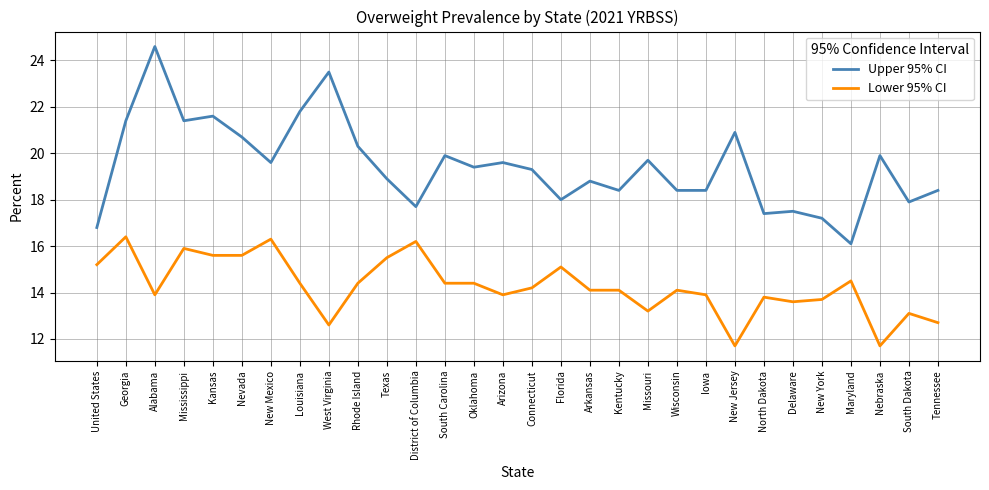

Between Georgia and West Virginia, which series saw the biggest shift?

Lower 95% CI